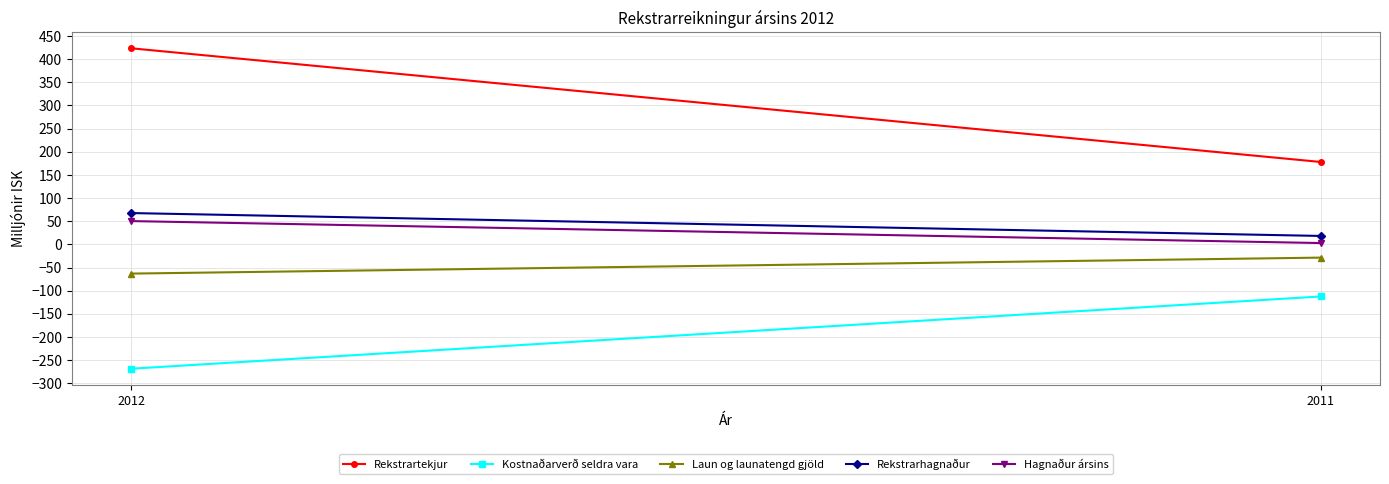

Which series has the largest total across all categories?

Rekstrartekjur